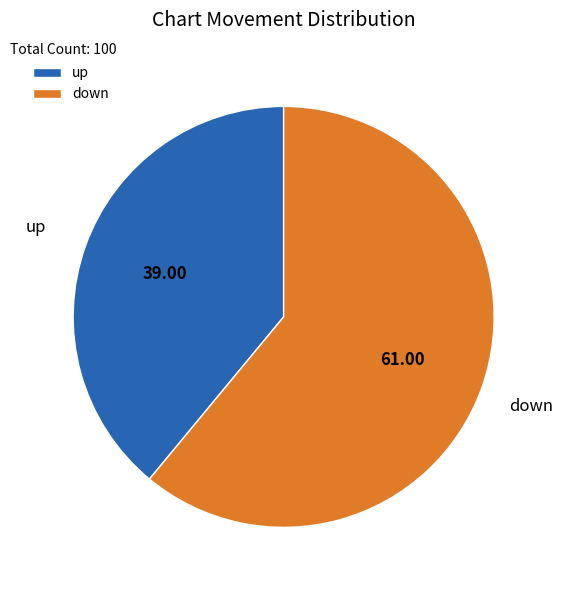

Rank the categories by value from highest to lowest.

down, up